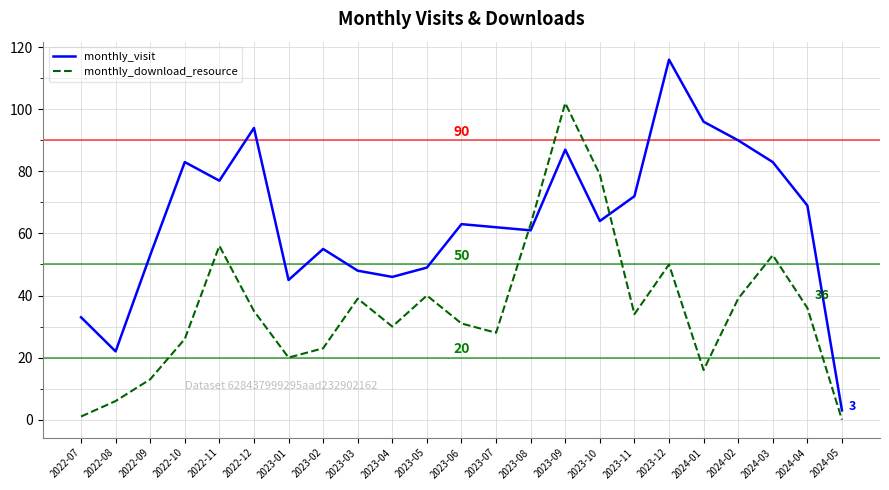

Rank the series at 2024-04 from highest to lowest value.

monthly_visit, monthly_download_resource